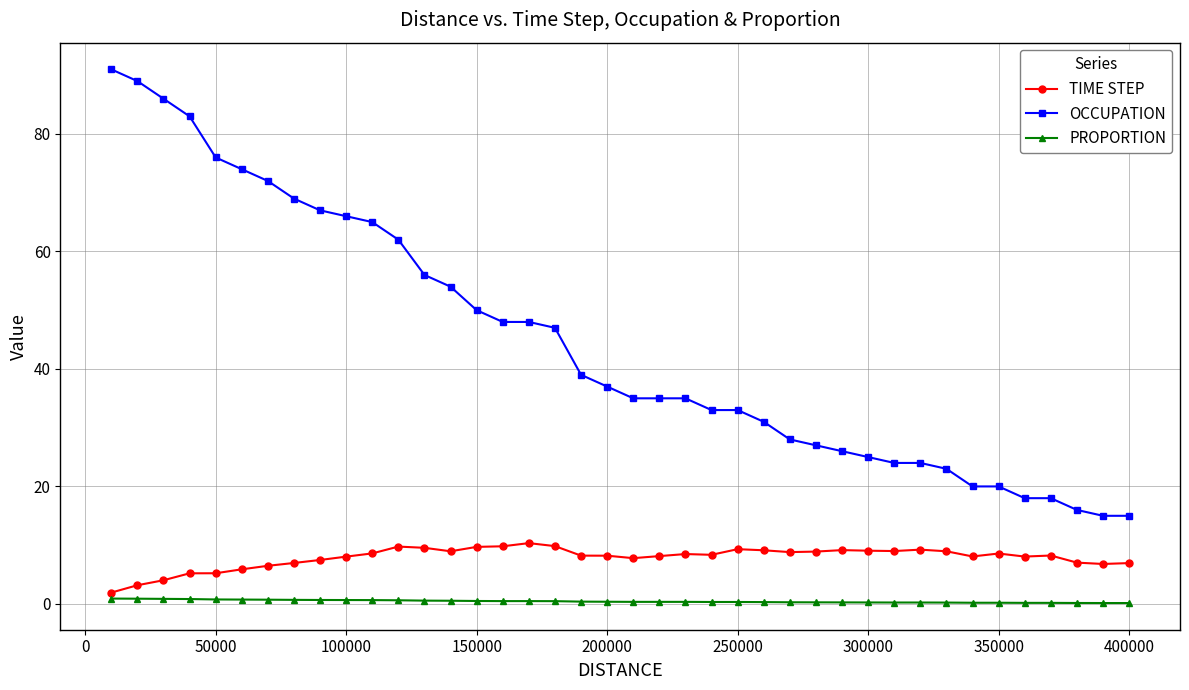

What are all the series names shown in the legend?

TIME STEP, OCCUPATION, PROPORTION